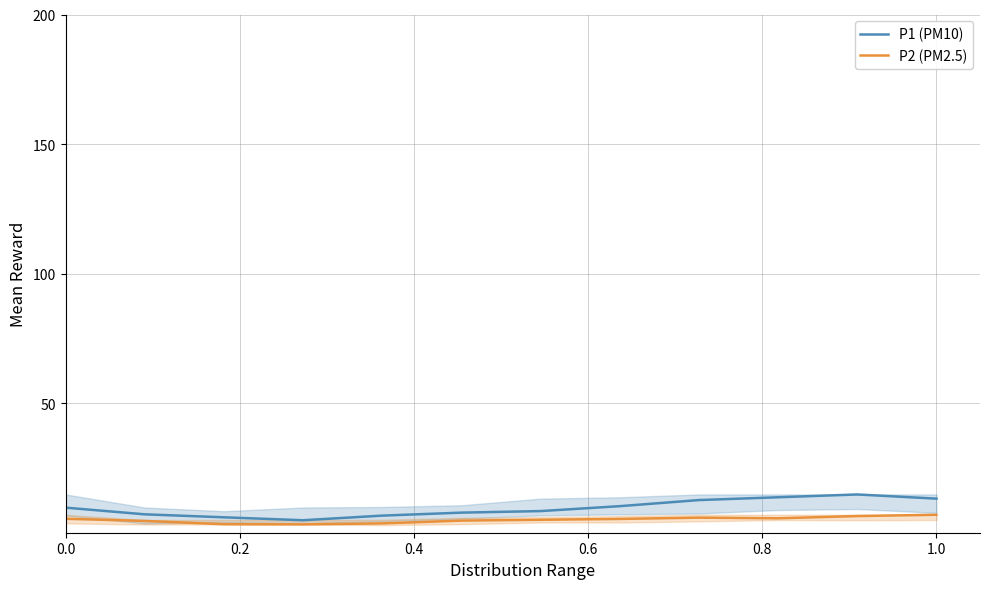

Rank the series at 1.0 from highest to lowest value.

P1 (PM10), P2 (PM2.5)